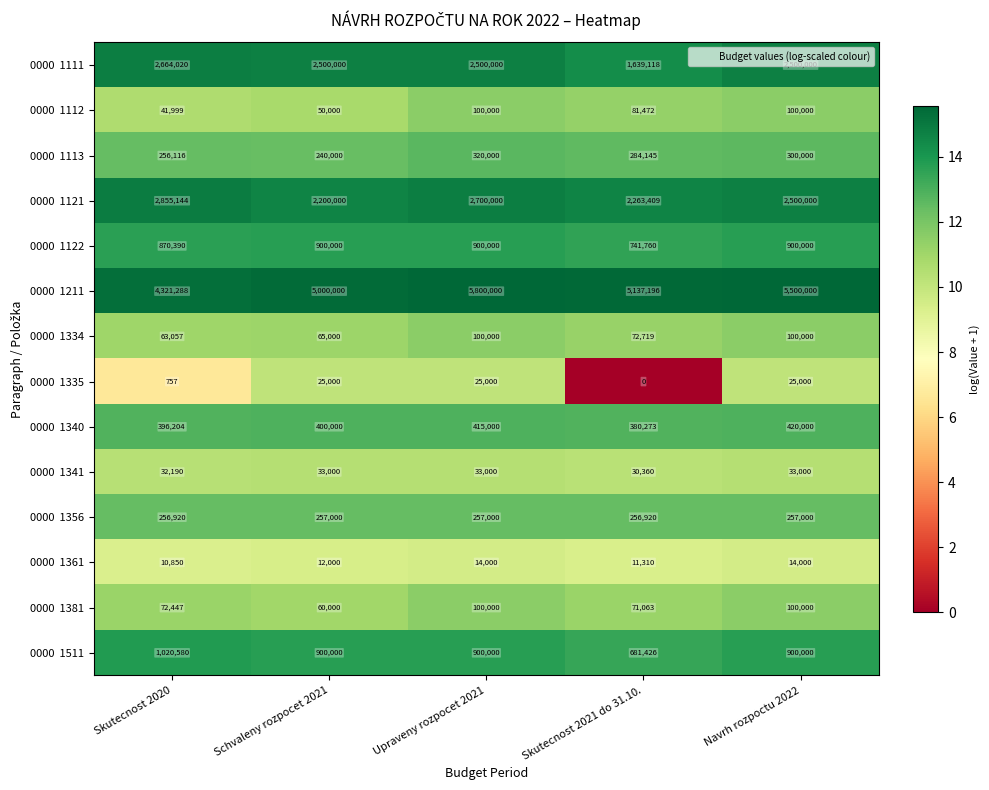

At how many categories does at least one series exceed 1608908?

5